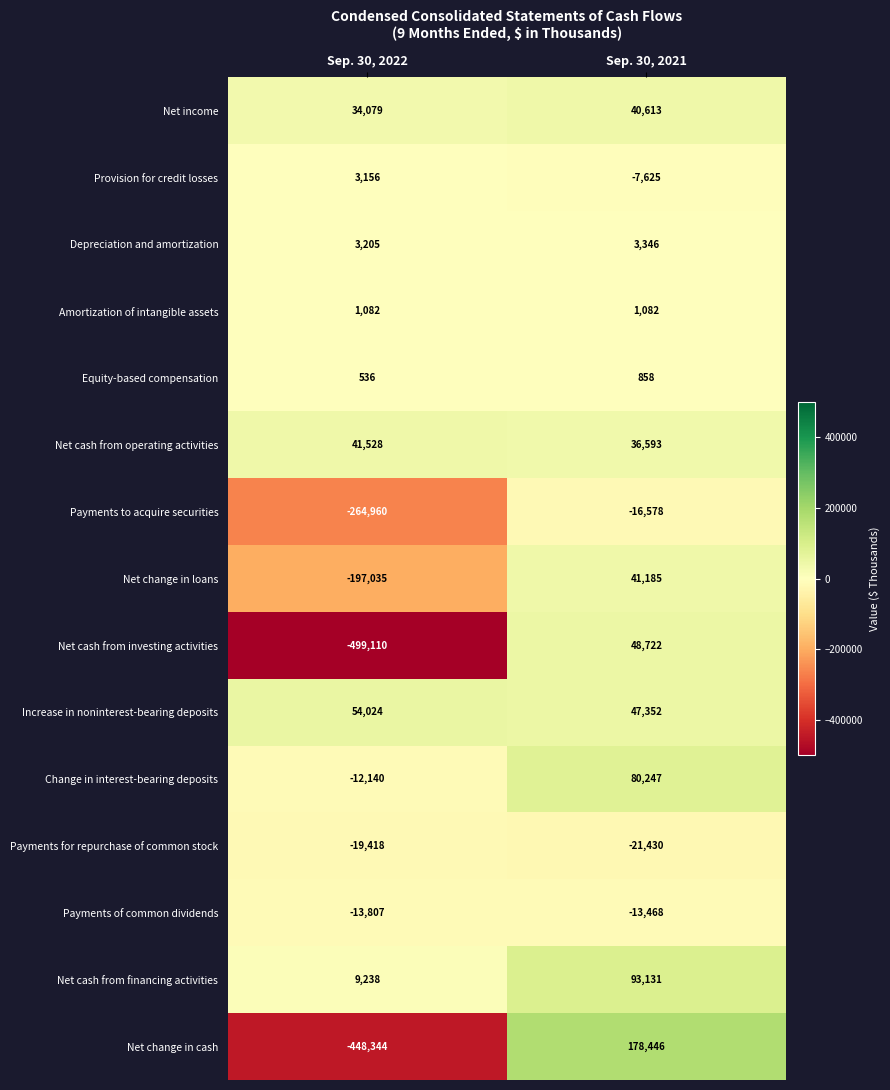

Reading left to right, list all the values displayed in this chart.

Net income: Sep. 30, 2022=34079	Sep. 30, 2021=40613
Provision for credit losses: Sep. 30, 2022=3156	Sep. 30, 2021=-7625
Depreciation and amortization: Sep. 30, 2022=3205	Sep. 30, 2021=3346
Amortization of intangible assets: Sep. 30, 2022=1082	Sep. 30, 2021=1082
Equity-based compensation: Sep. 30, 2022=536	Sep. 30, 2021=858
Net cash from operating activities: Sep. 30, 2022=41528	Sep. 30, 2021=36593
Payments to acquire securities: Sep. 30, 2022=-264960	Sep. 30, 2021=-16578
Net change in loans: Sep. 30, 2022=-197035	Sep. 30, 2021=41185
Net cash from investing activities: Sep. 30, 2022=-499110	Sep. 30, 2021=48722
Increase in noninterest-bearing deposits: Sep. 30, 2022=54024	Sep. 30, 2021=47352
Change in interest-bearing deposits: Sep. 30, 2022=-12140	Sep. 30, 2021=80247
Payments for repurchase of common stock: Sep. 30, 2022=-19418	Sep. 30, 2021=-21430
Payments of common dividends: Sep. 30, 2022=-13807	Sep. 30, 2021=-13468
Net cash from financing activities: Sep. 30, 2022=9238	Sep. 30, 2021=93131
Net change in cash: Sep. 30, 2022=-448344	Sep. 30, 2021=178446